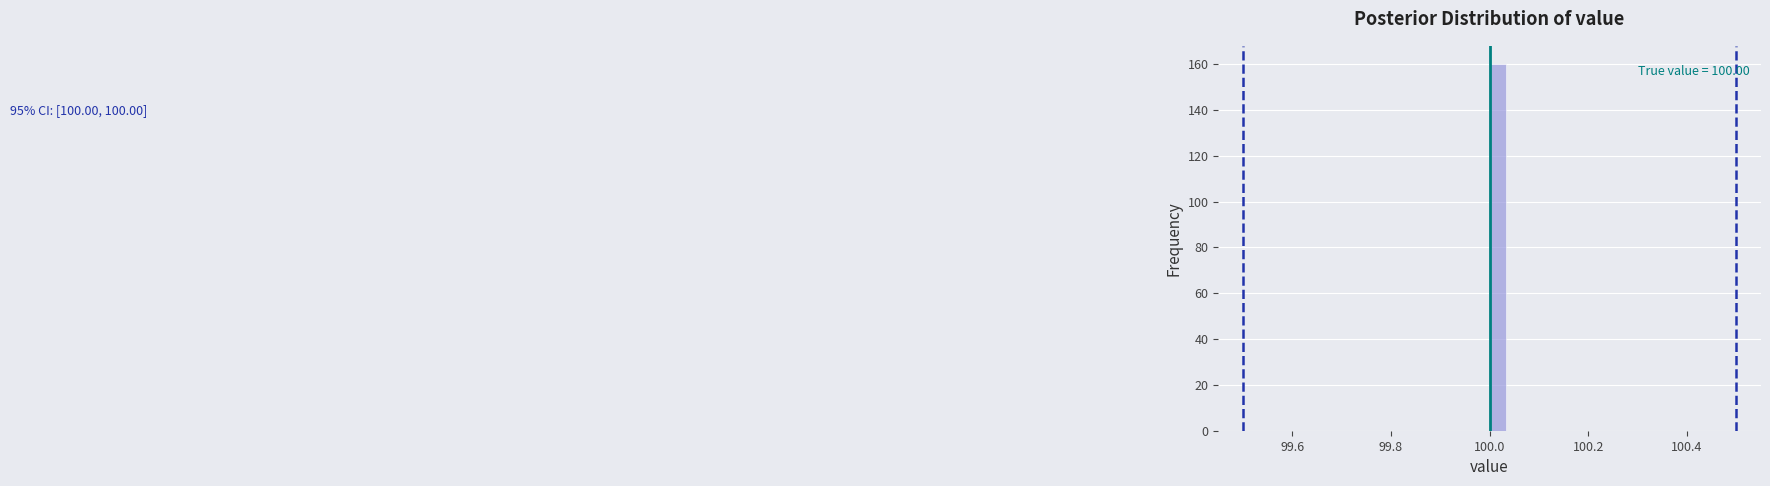

Read against the x-axis, roughly where is the centre of the tallest bar?

100.02